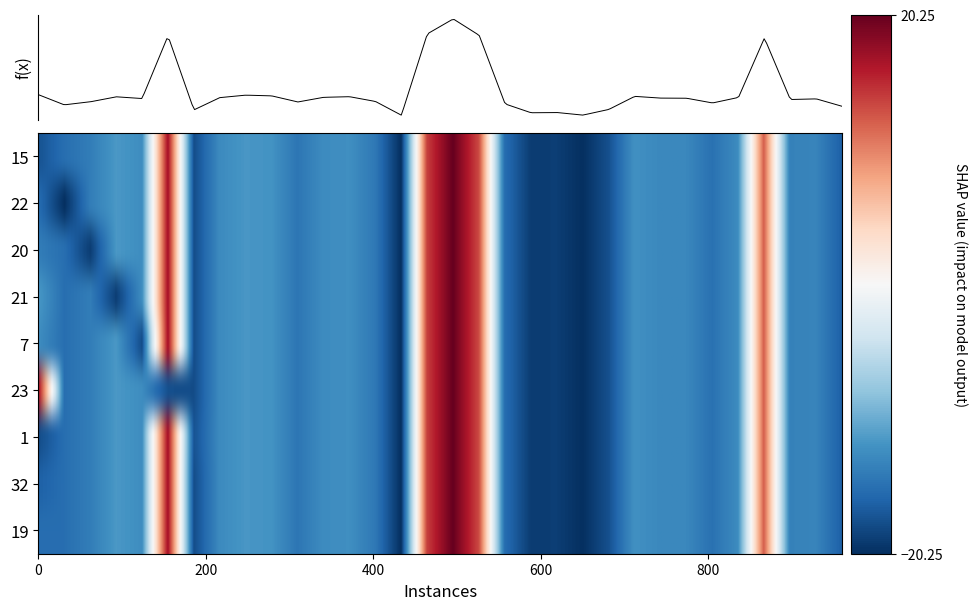

Is the value of 22 at 13 greater than the value of 20 at 0?

No